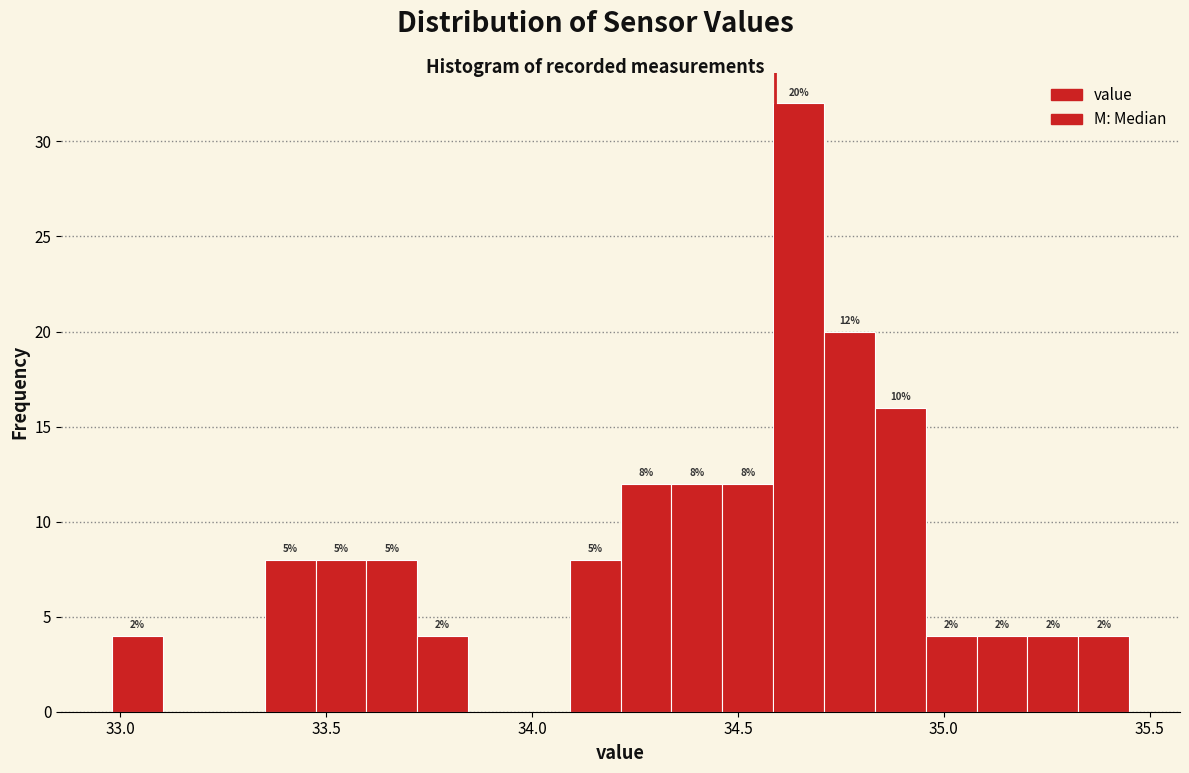

Around what value on the x-axis is the tallest bar? Give the approximate position of its centre, as read against the axis.

34.65